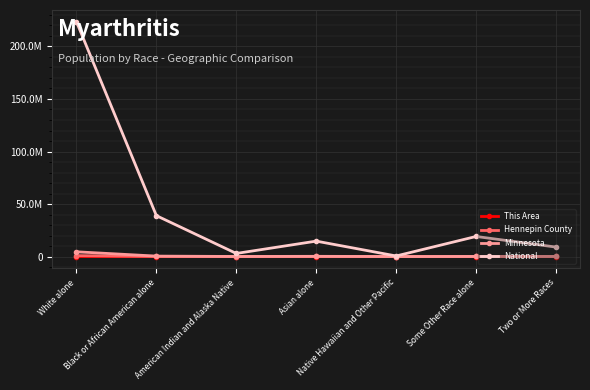

At which category is the sum across all series the highest?

White alone